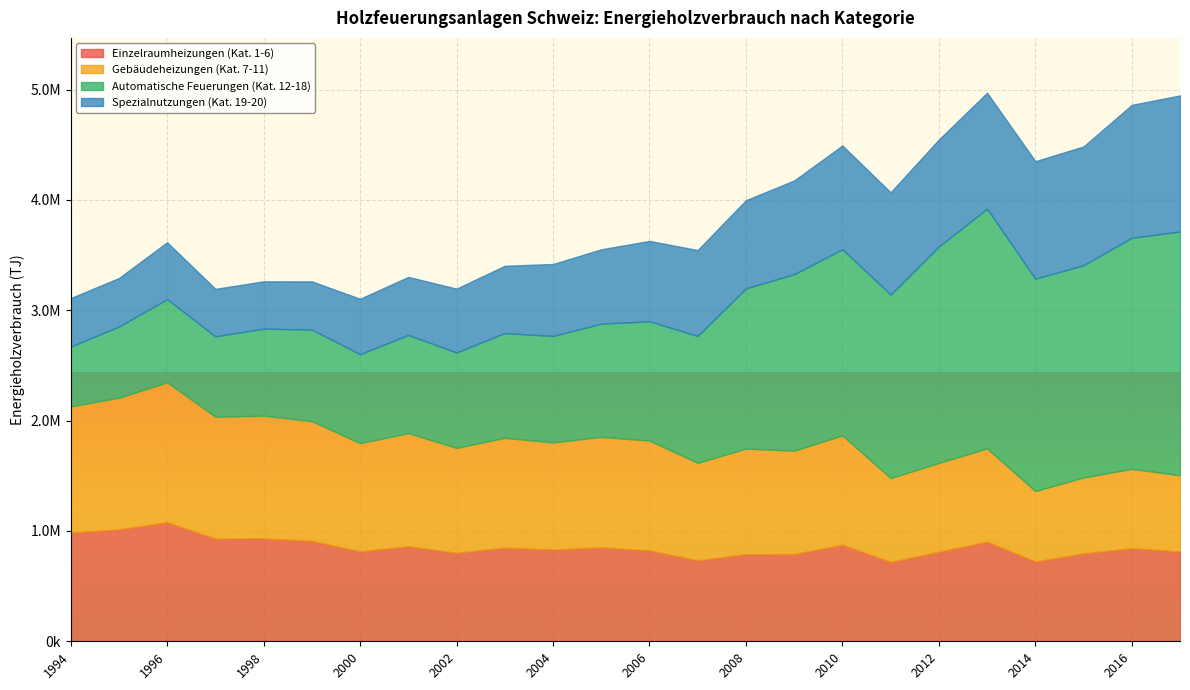

At how many categories does at least one series exceed 1755104?

6